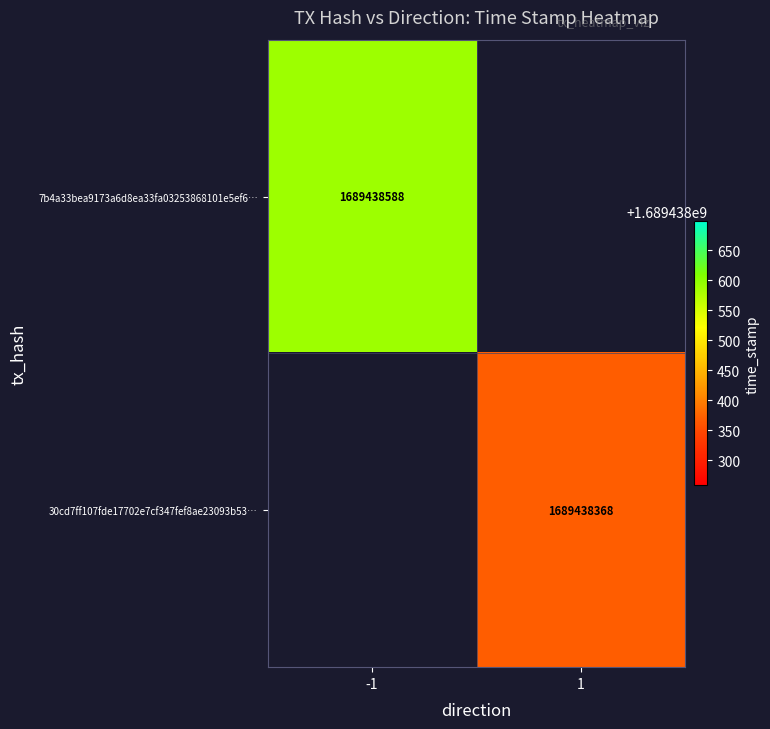

Rank the series by their average value, from highest to lowest.

7b4a33bea9173a6d8ea33fa03253868101e5ef6, 30cd7ff107fde17702e7cf347fef8ae23093b53